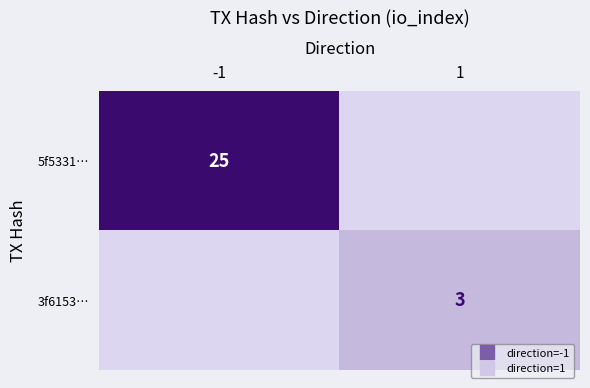

The value of 3f6153… at 1 is 1. True or false?

False